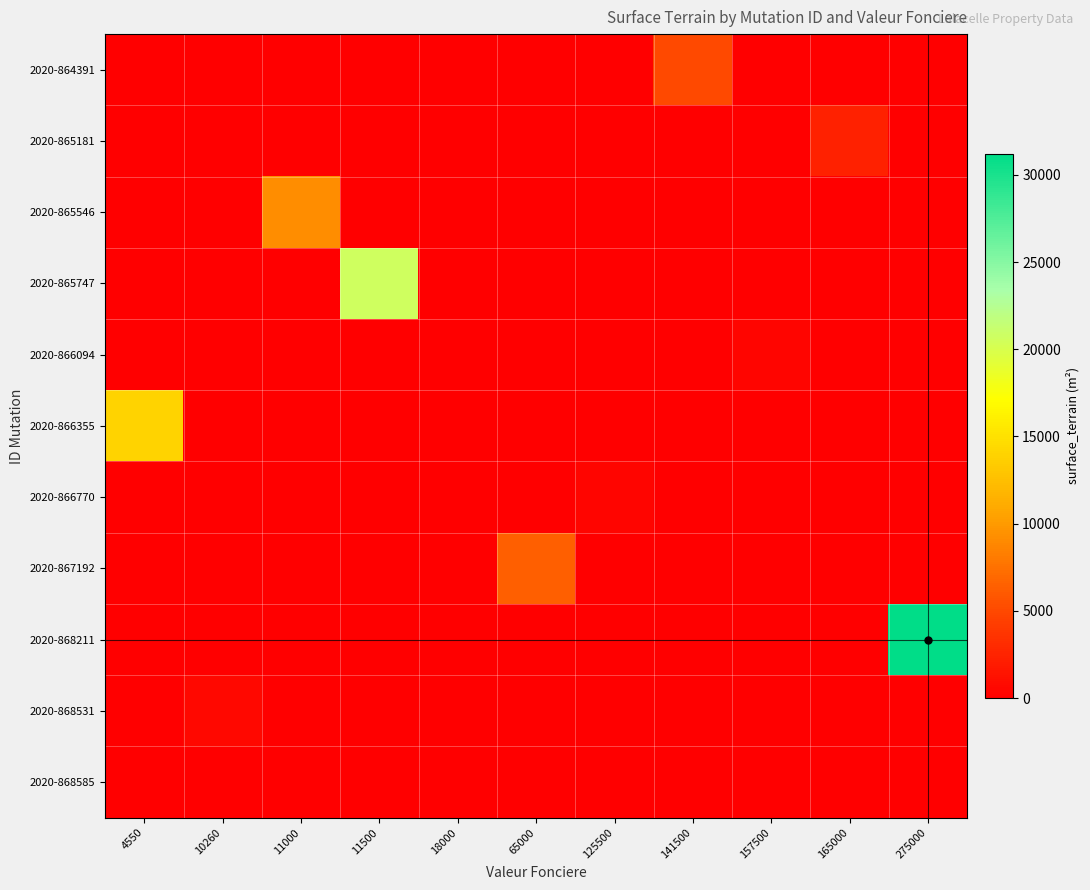

Between 10260 and 157500, which series saw the biggest shift?

2020-868531